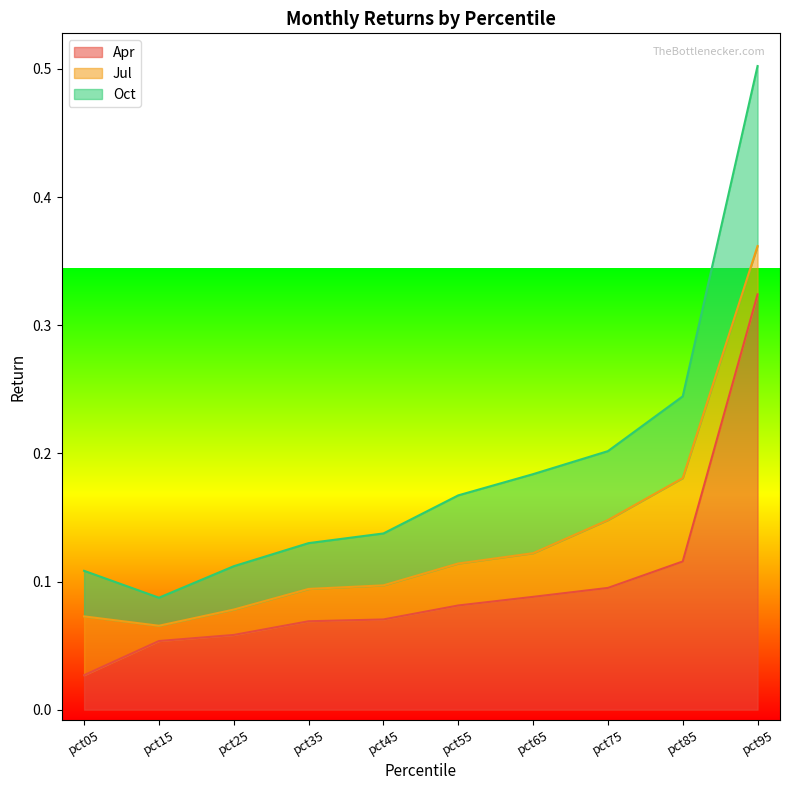

True or false: Oct and Apr intersect in this chart.

False